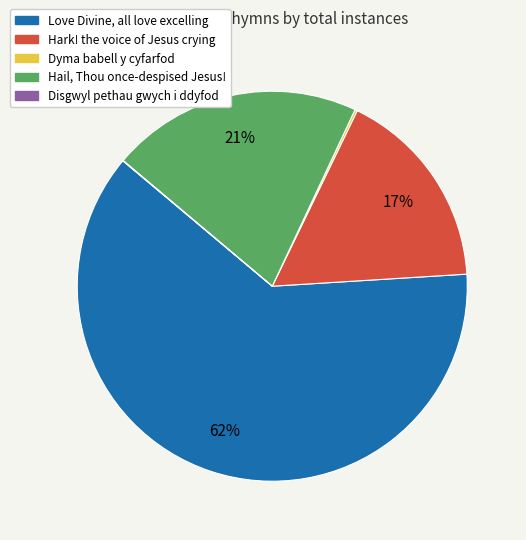

To the nearest percent, what is the average slice percentage?

20%